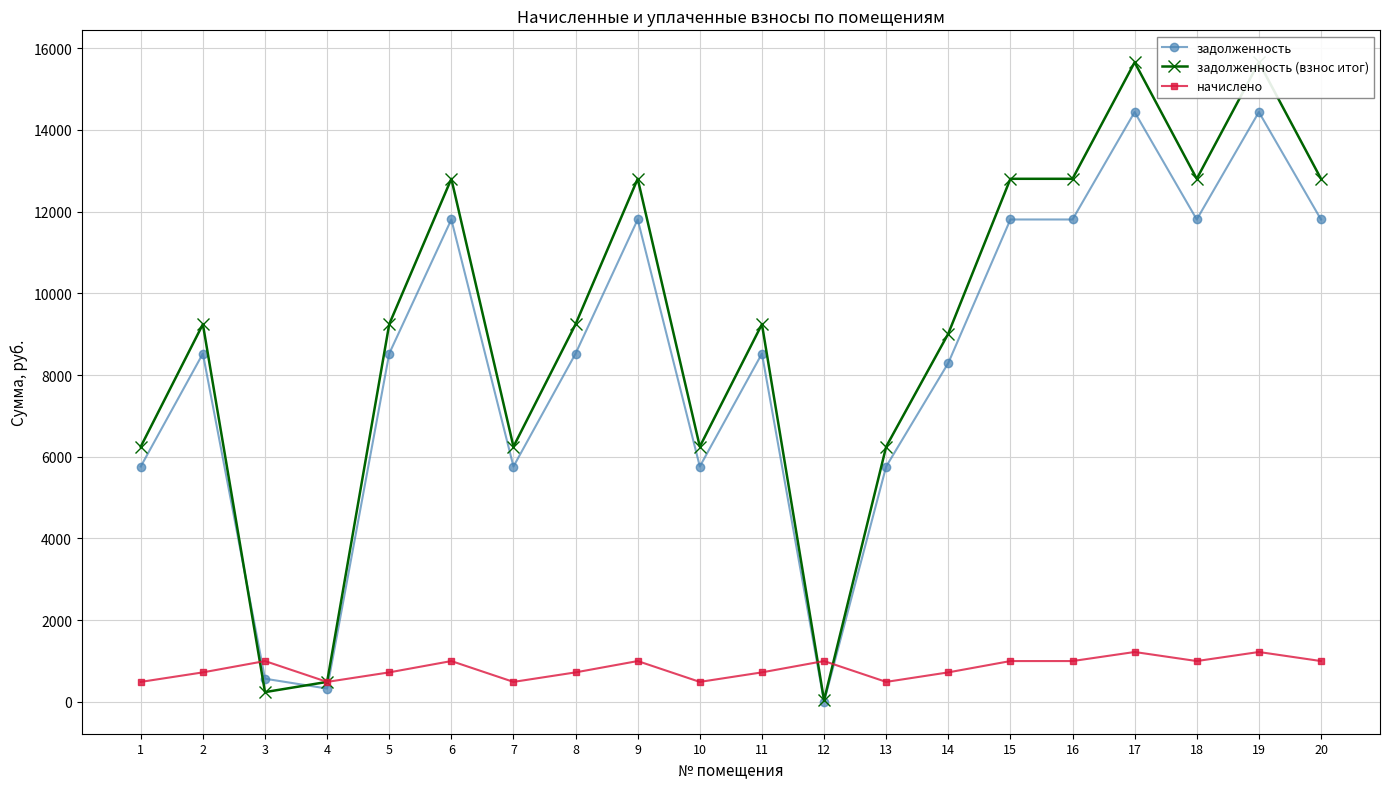

Where is the first local minimum for задолженность (взнос итог)?

3